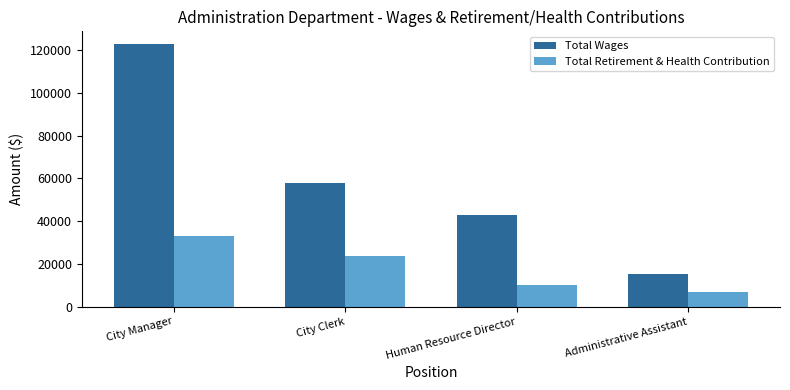

The value of Total Retirement & Health Contribution at City Manager is 32894. True or false?

True